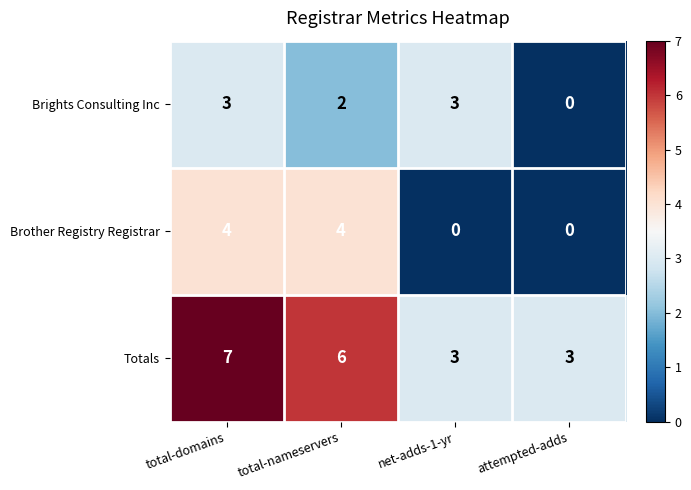

What is the difference between the Brights Consulting Inc values at attempted-adds and total-domains?

3